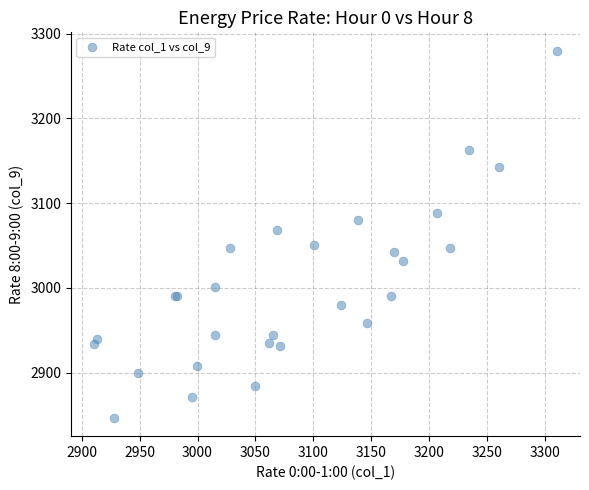

What Y value in the scatter plot is closest to 3063?

3068.2